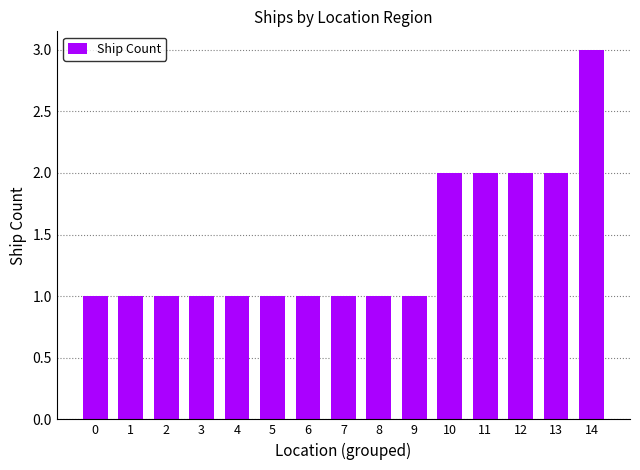

Does the chart contain any negative values?

No